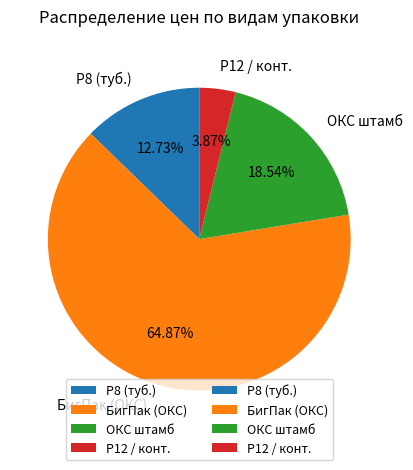

Which has a higher value, P8 (туб.) or P12 / конт.?

P8 (туб.)